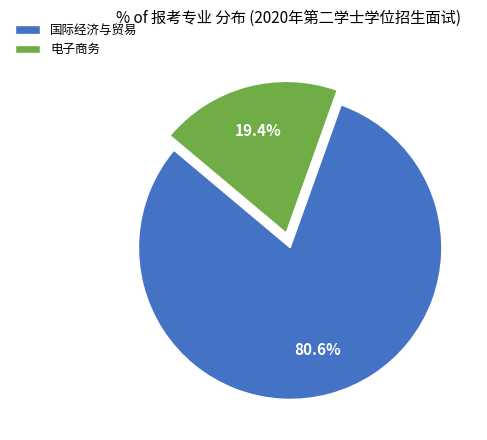

What percentage do 电子商务 and 国际经济与贸易 together represent?

100.0%